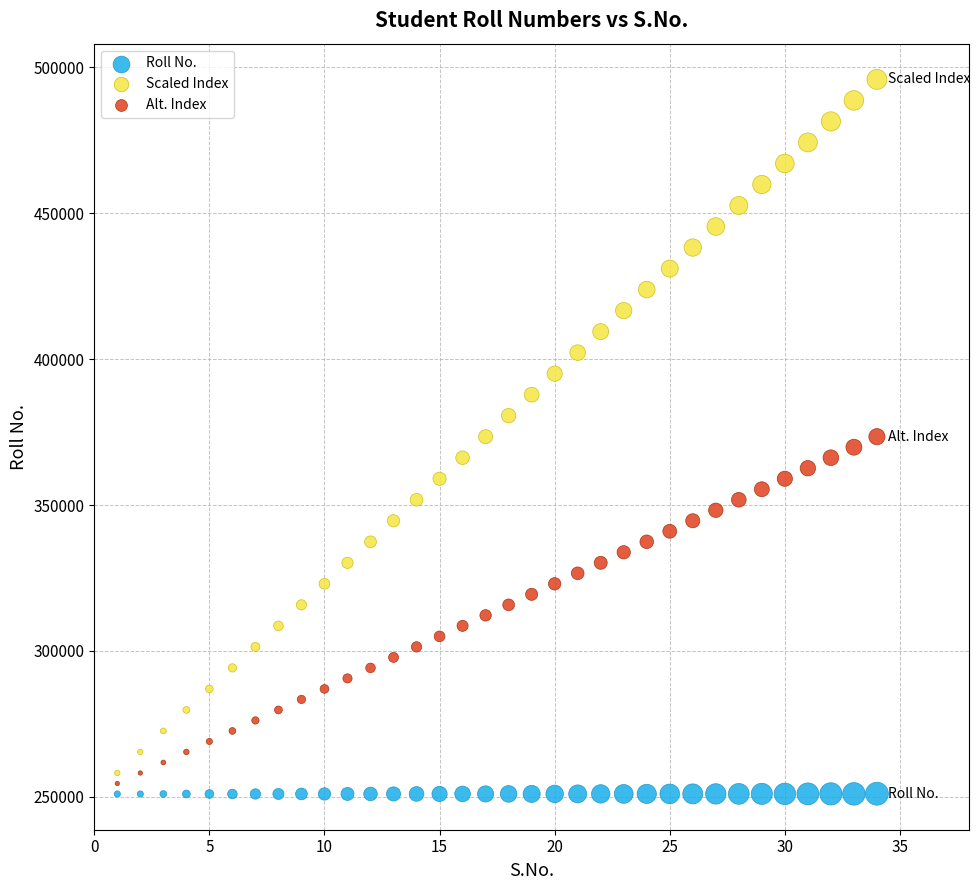

Which series has the largest Y range (max minus min)?

Scaled Index